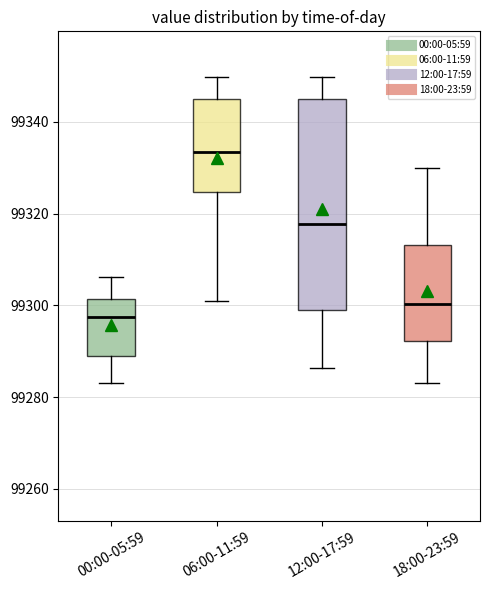

Comparing the boxes themselves (not the whiskers), which one is the tallest?

12:00-17:59